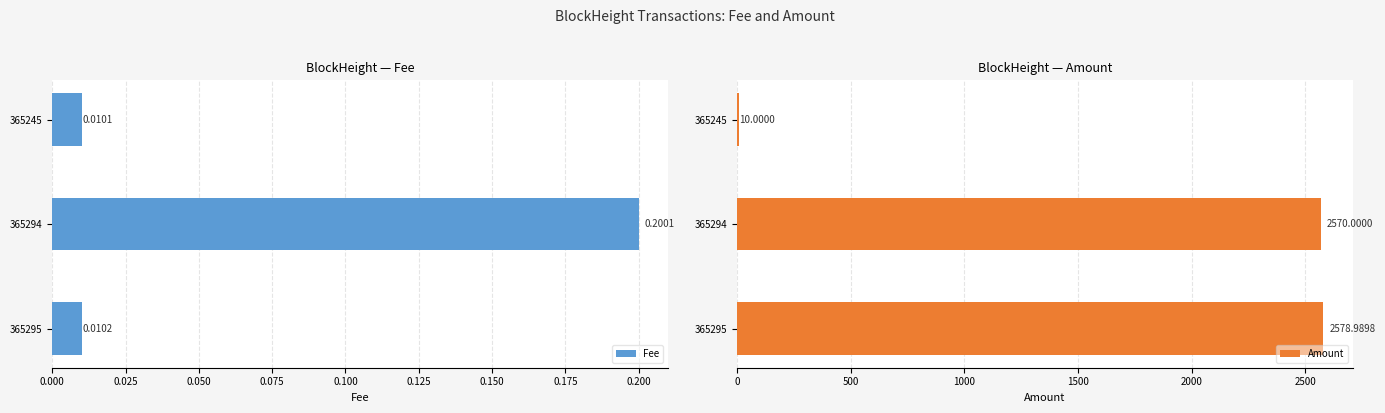

Rank the categories by Fee value from lowest to highest.

365245, 365295, 365294